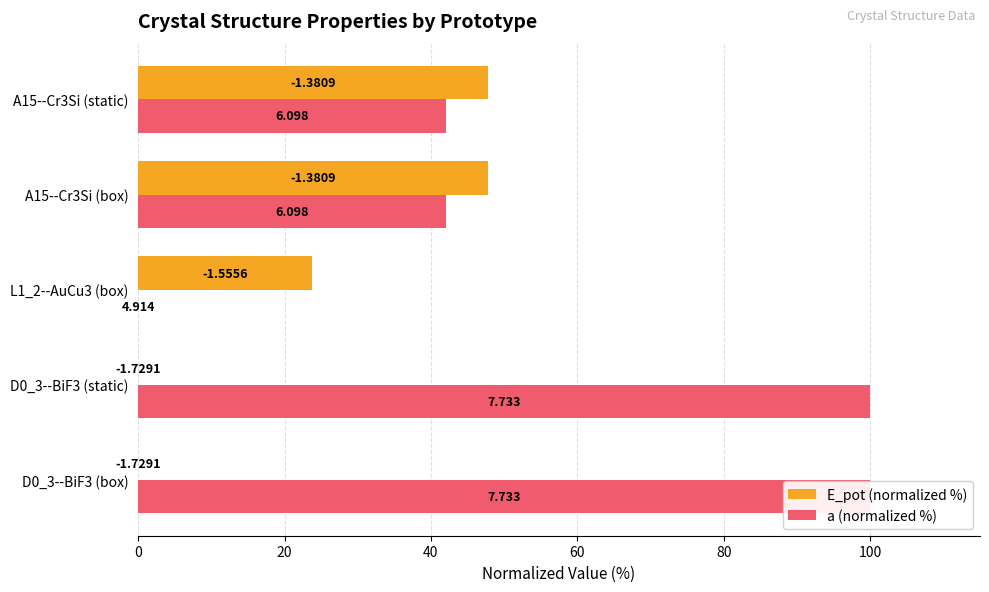

At how many categories does at least one series exceed 15?

5